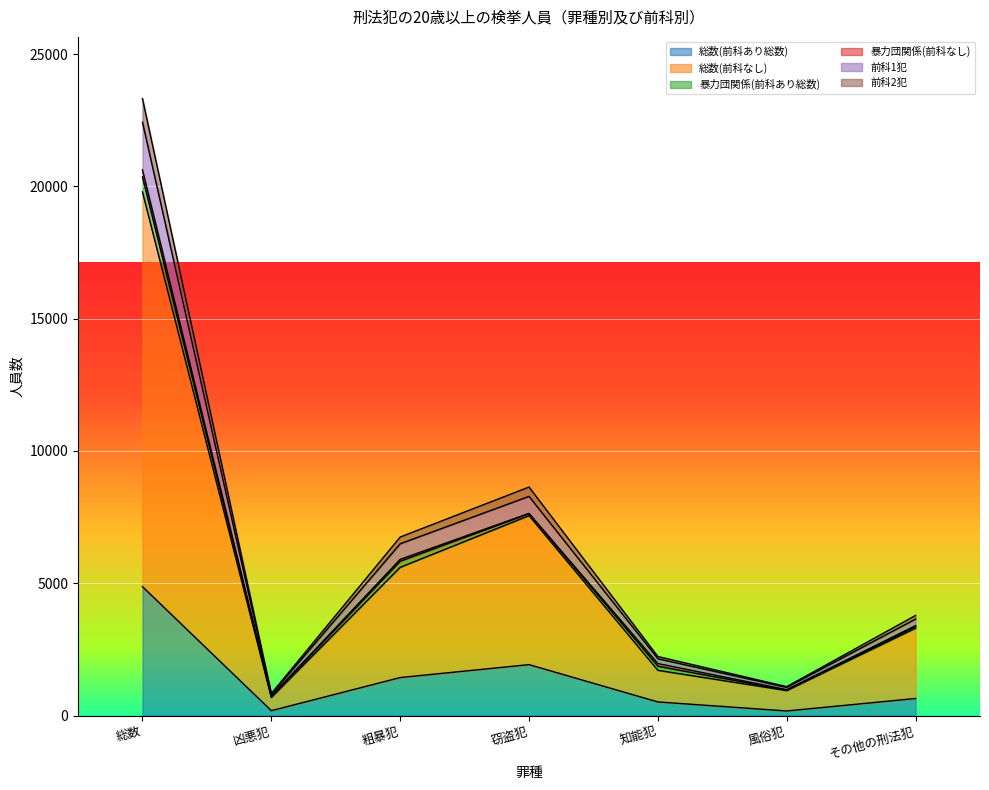

What is the label of the 3rd point from the right?

知能犯